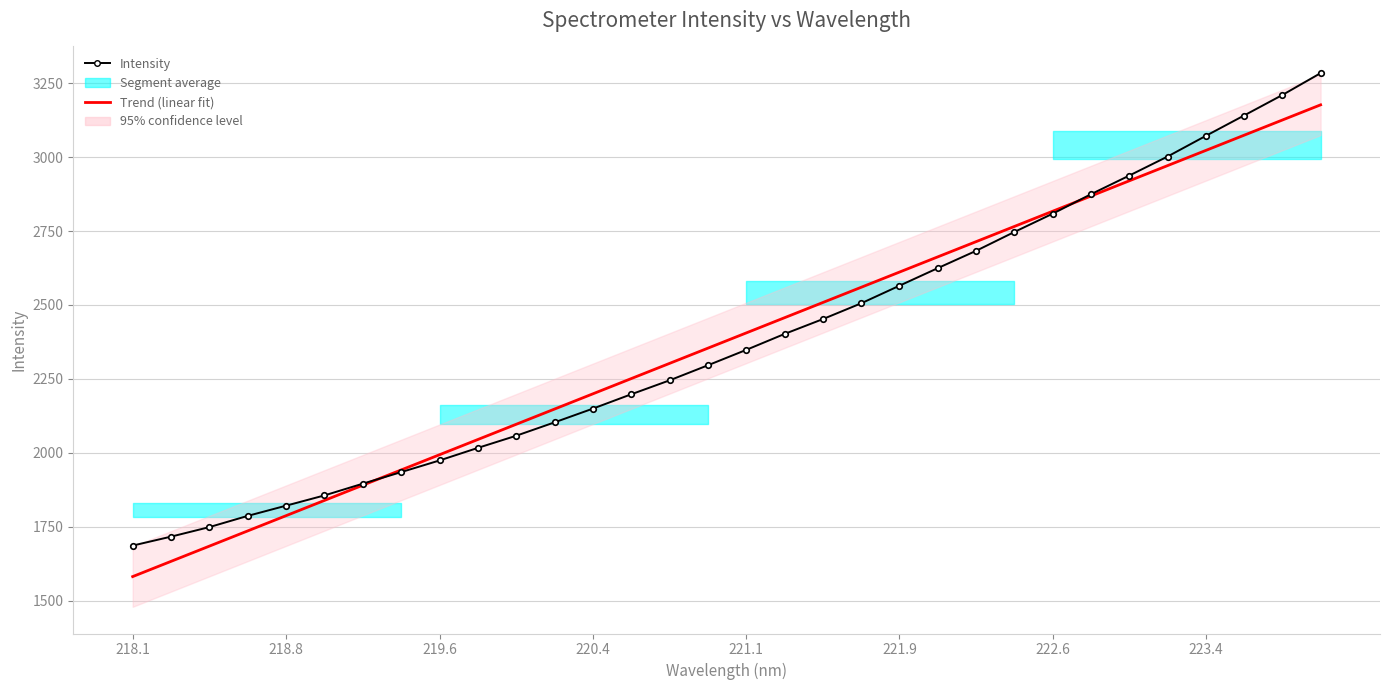

What is the average value of the Trend (linear fit) series?

2379.5